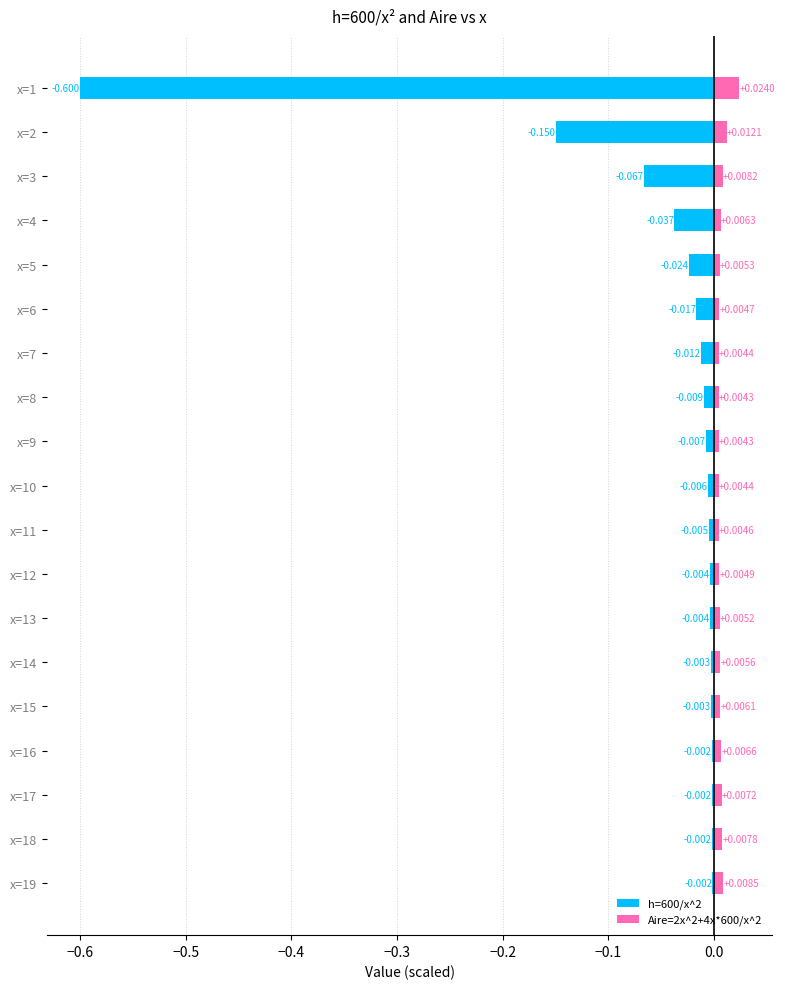

Between x=8 and x=13, which is larger?

x=13